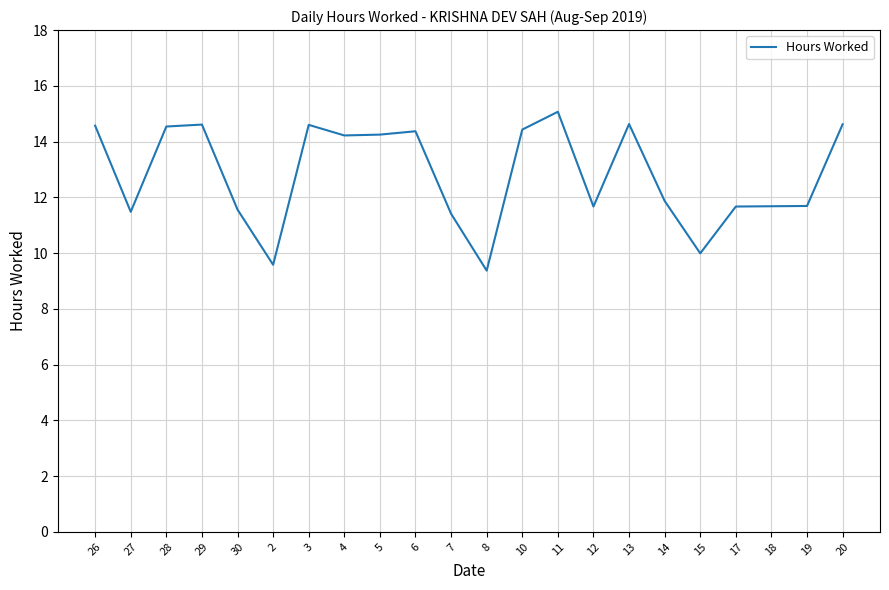

Which has a higher value, 27 or 4?

4